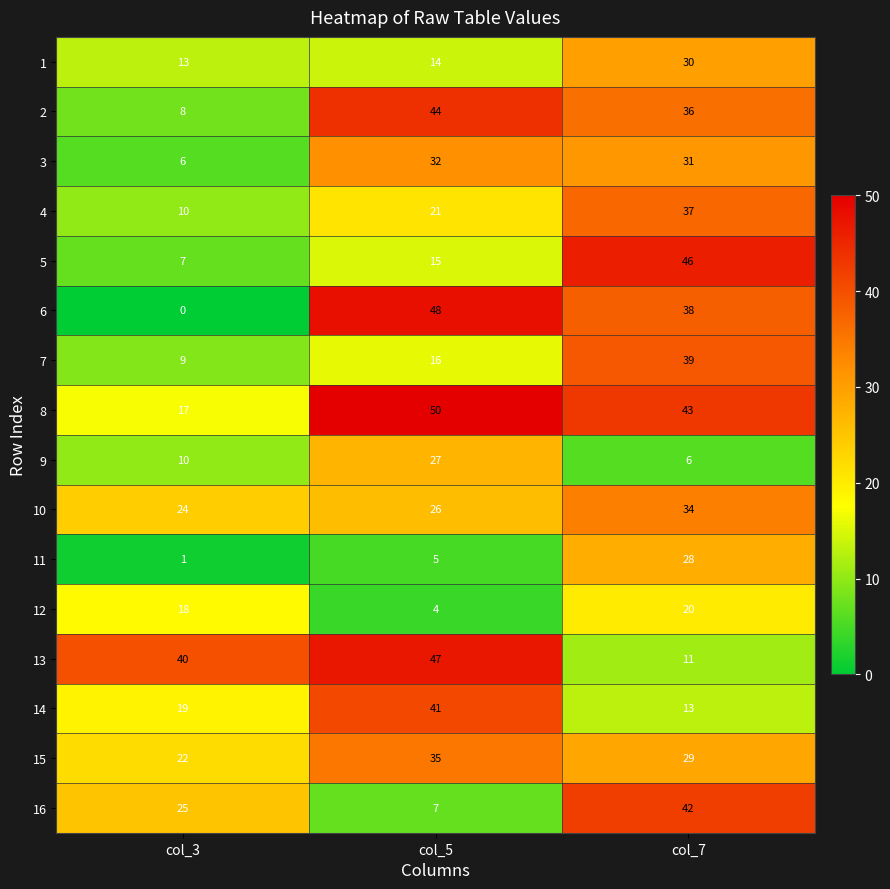

What is the lowest value of the 9 series?

6